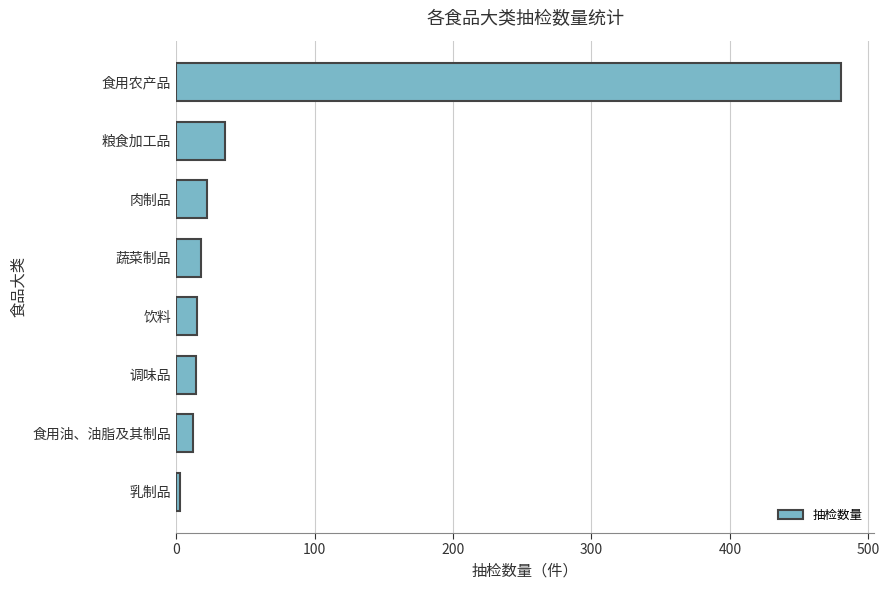

What is the difference between the second highest and second lowest values?

23